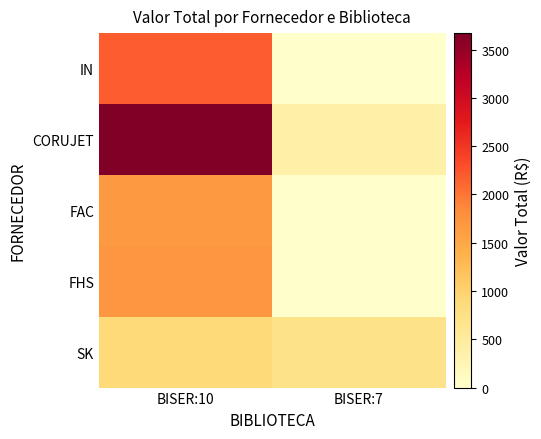

Rank the series at BISER:10 from lowest to highest value.

SK, FAC, FHS, IN, CORUJET